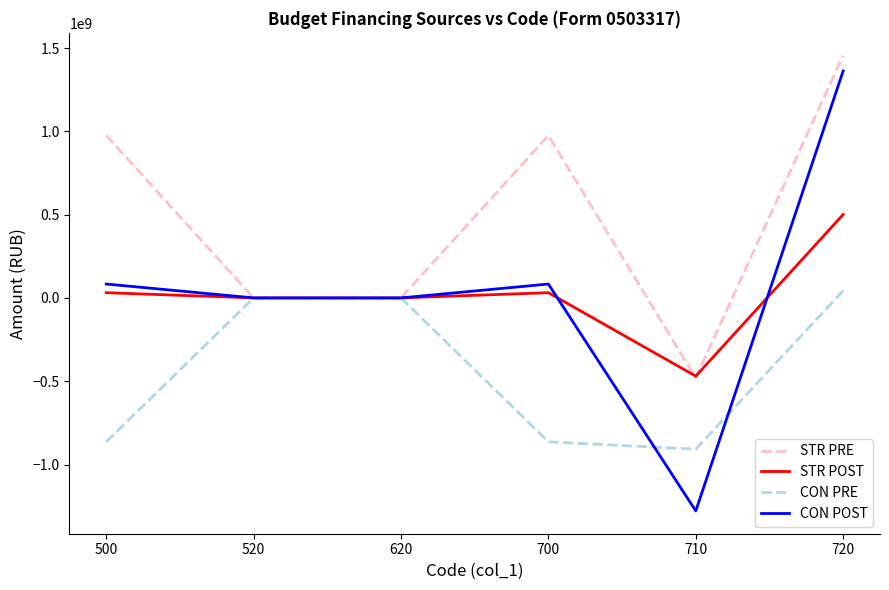

How many lines are shown in the chart?

4